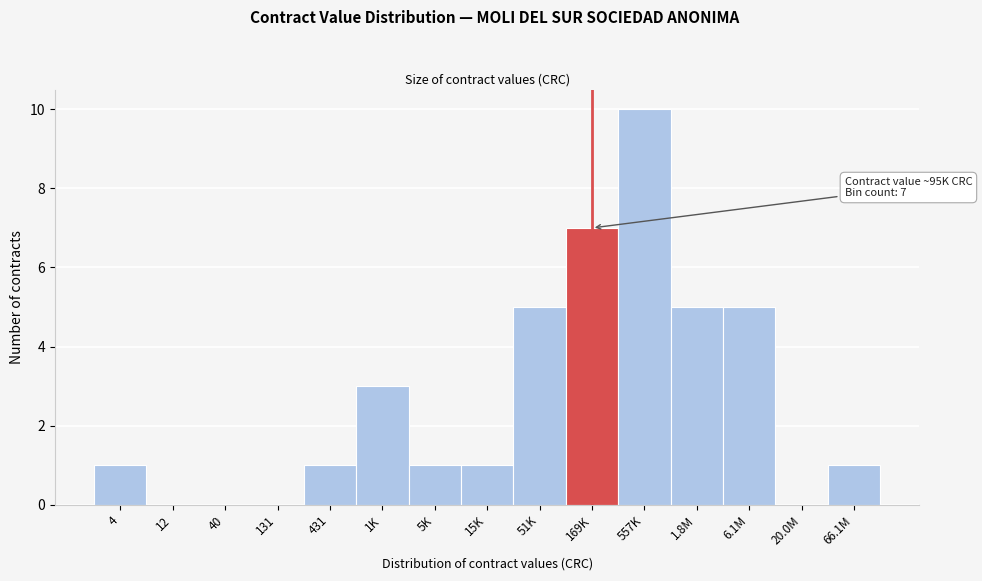

Reading right to left, what are all the values shown in this chart?

66.1M=1	20.0M=0	6.1M=5	1.8M=5	557K=10	169K=7	51K=5	15K=1	5K=1	1K=3	431=1	131=0	40=0	12=0	4=1